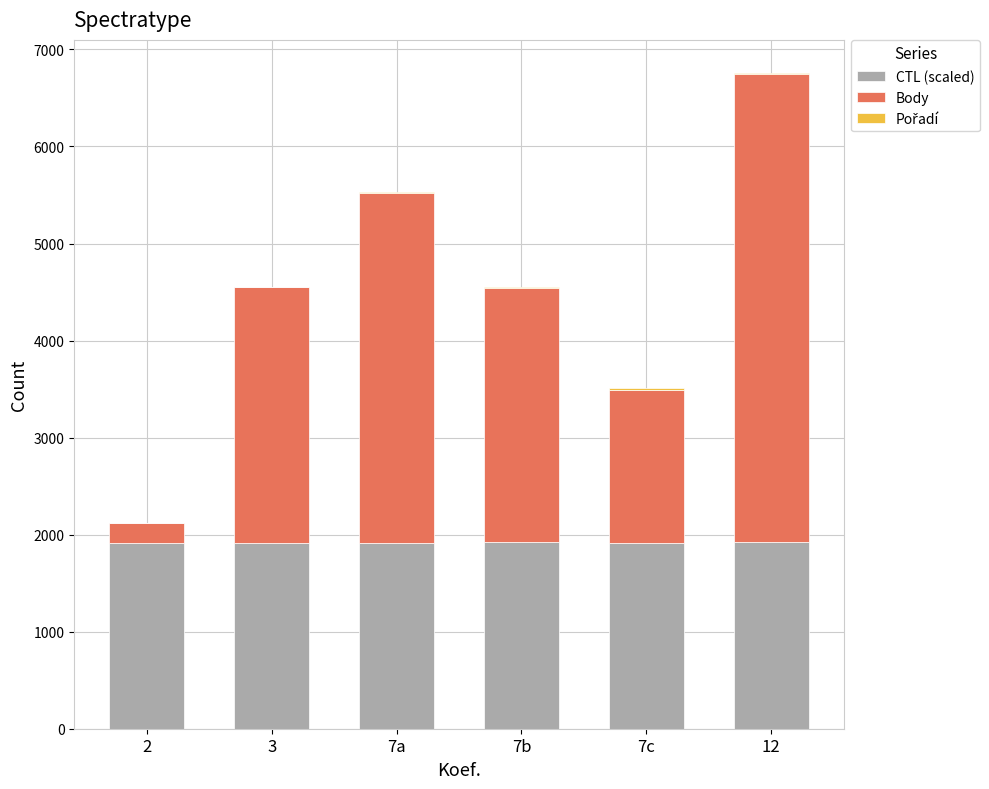

The value of CTL (scaled) at 12 is 1921.6. True or false?

True